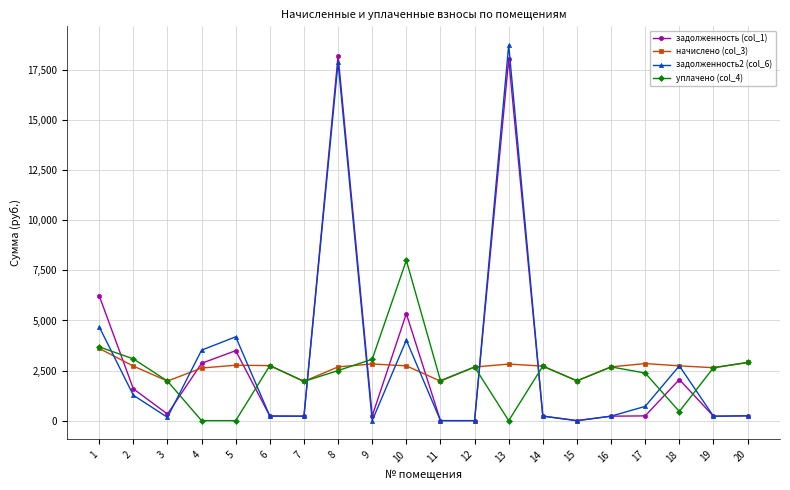

Where does the задолженность (col_1) series first go above 241?

1